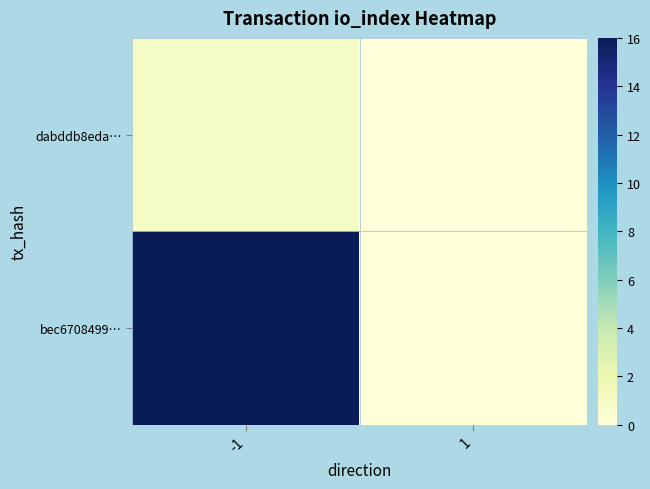

What is the spread (max minus min) of values at -1?

15